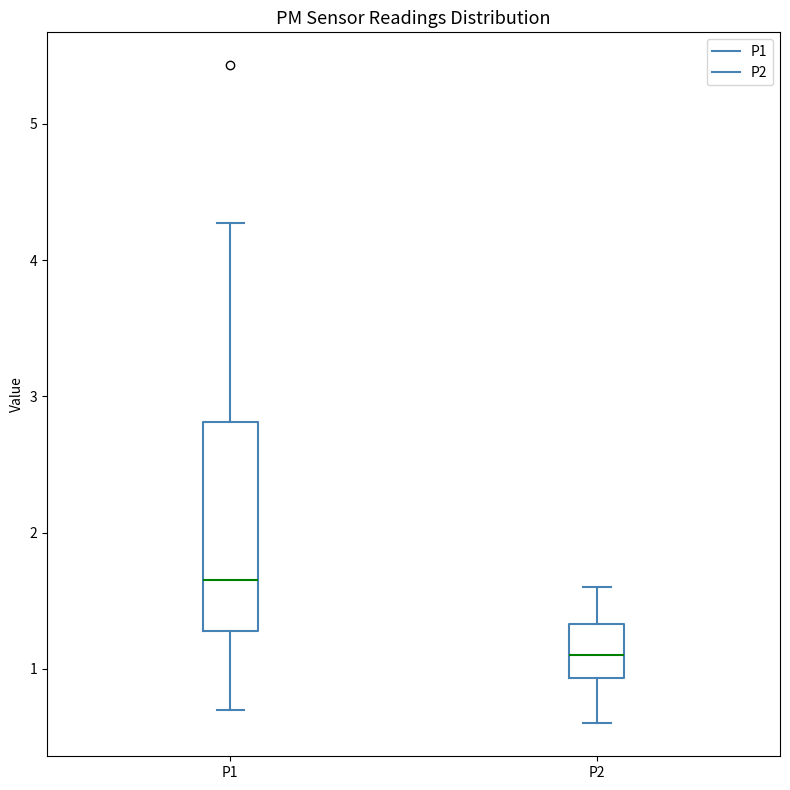

Reading left to right, transcribe this box plot: for each box, give where its median line is, the range the box spans, and where its two whiskers end, as read against the y-axis. The values are not printed on the chart, so give them approximately, as read against the axis.

P1: median 1.7, box 1.3 to 2.8, whiskers 0.7 to 4.3
P2: median 1.1, box 0.9 to 1.3, whiskers 0.6 to 1.6